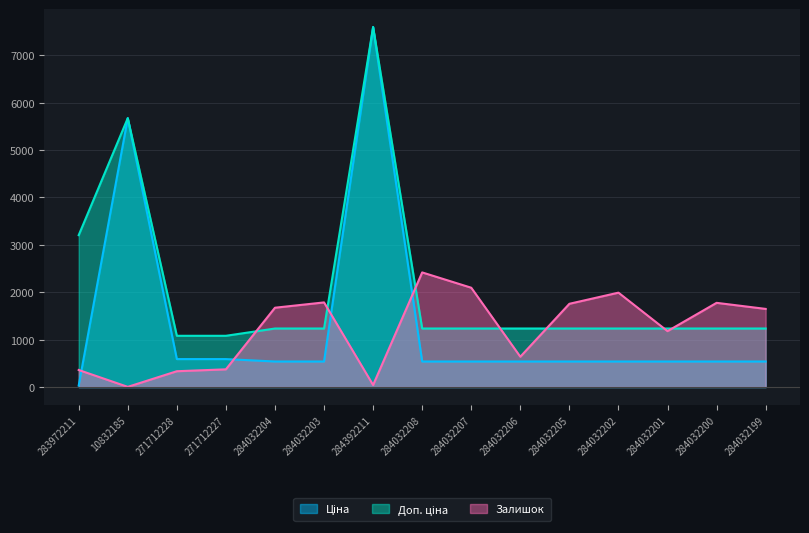

Where do Ціна and Залишок first cross each other?

283972211 and 10832185